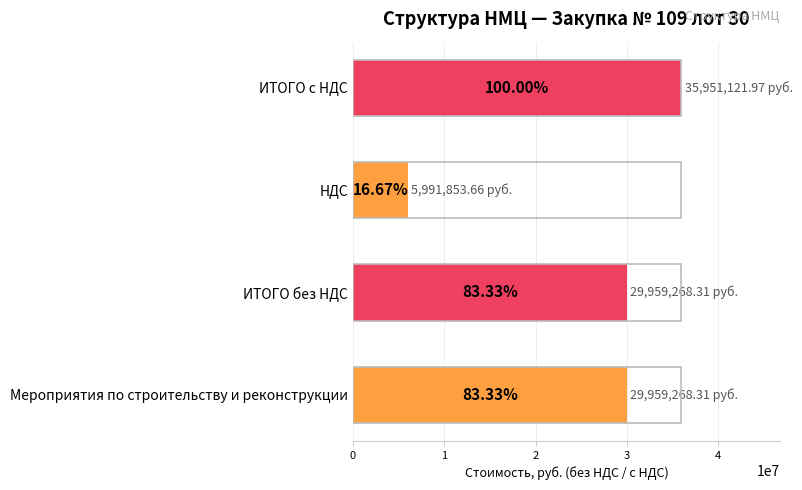

Are the bars horizontal?

Yes